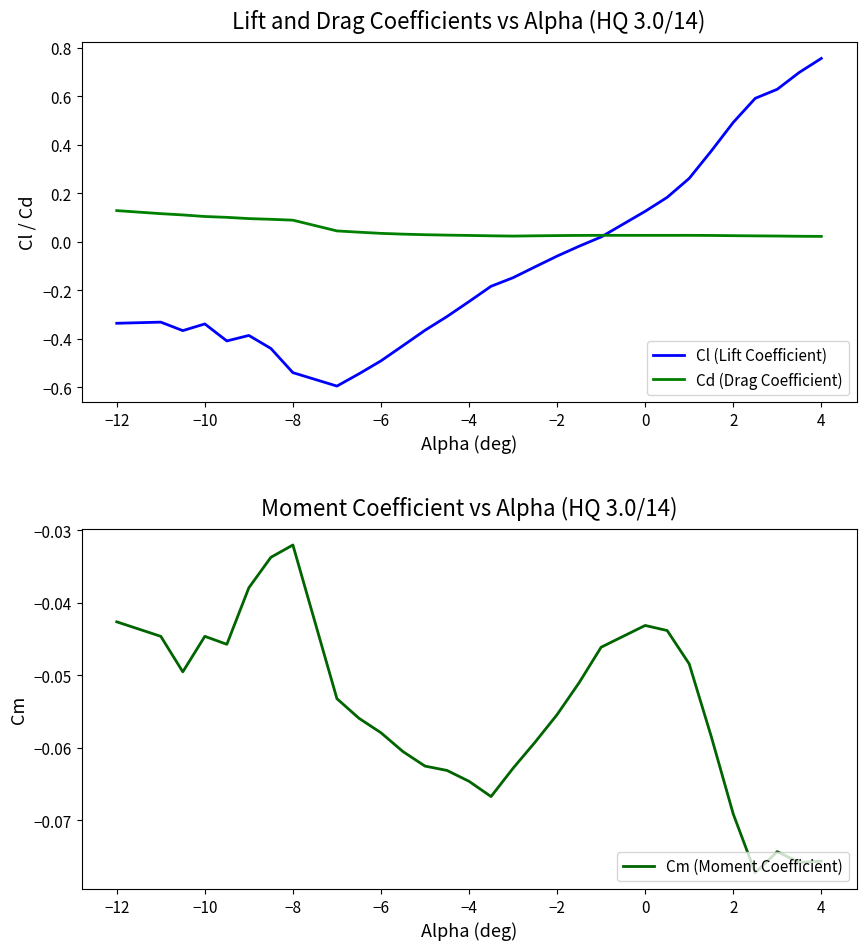

Which category has the highest value in the Cm (Moment Coefficient) series?

−8